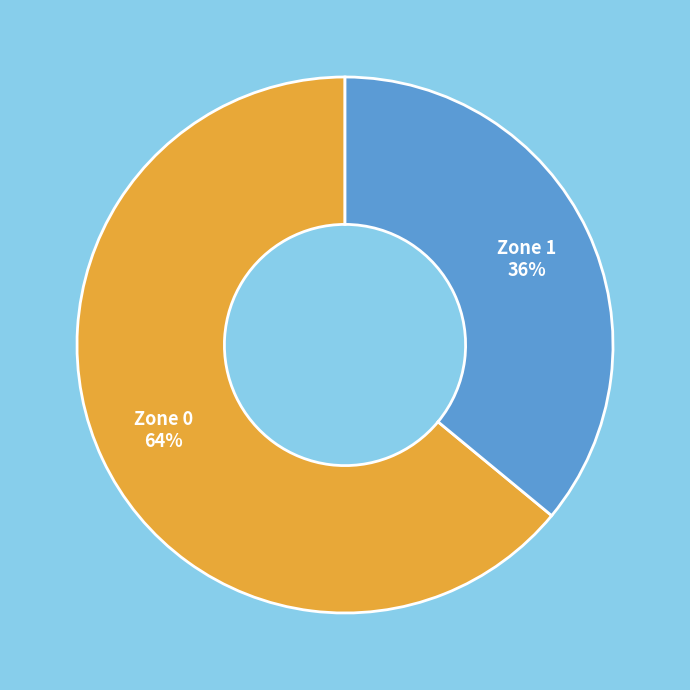

Is Zone 1 the majority of the pie?

No